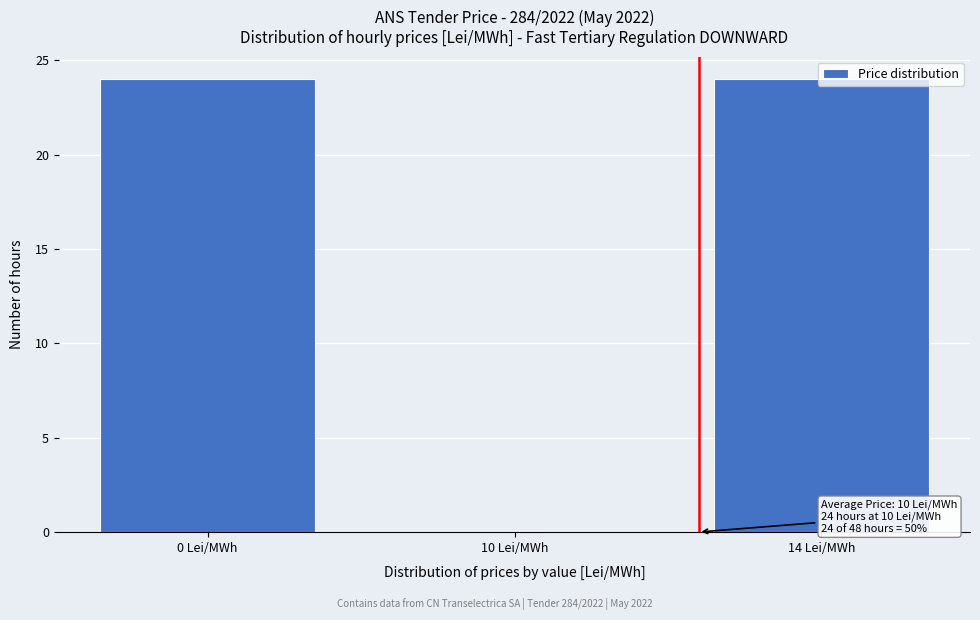

What is the maximum value shown in the chart?

24